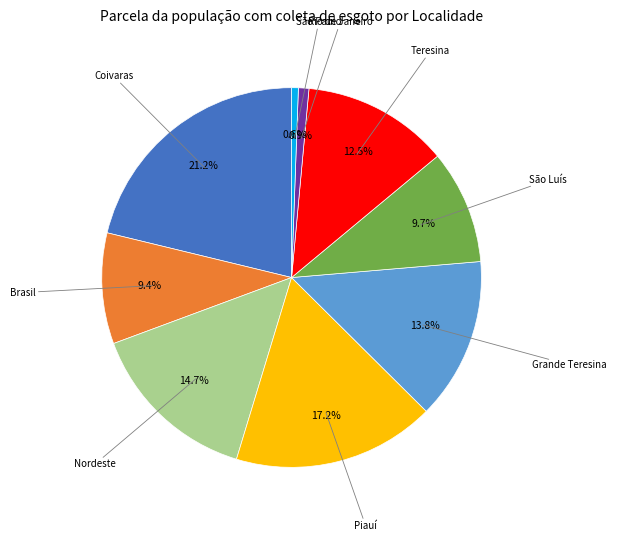

How many segments does this pie chart have?

9